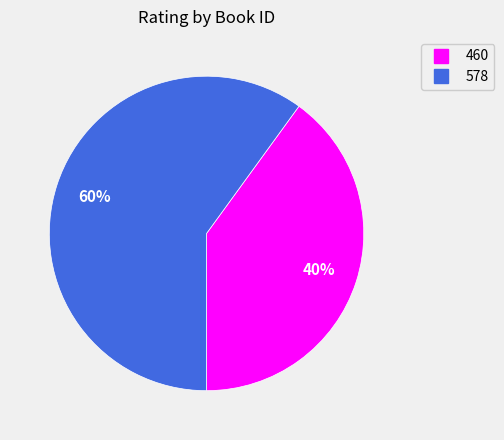

Do 578 and 460 together represent more than half of the pie?

Yes